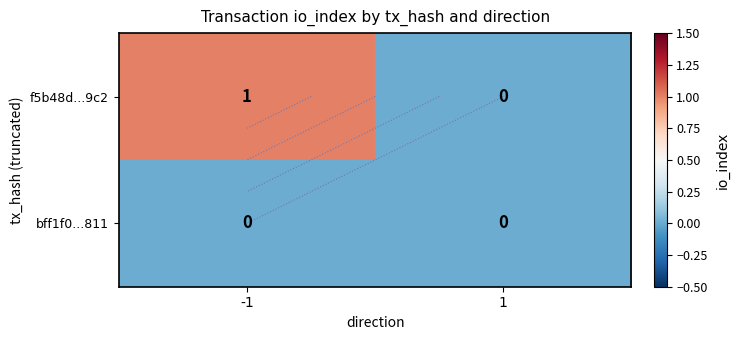

Which series has the largest total across all categories?

f5b48d...9c2